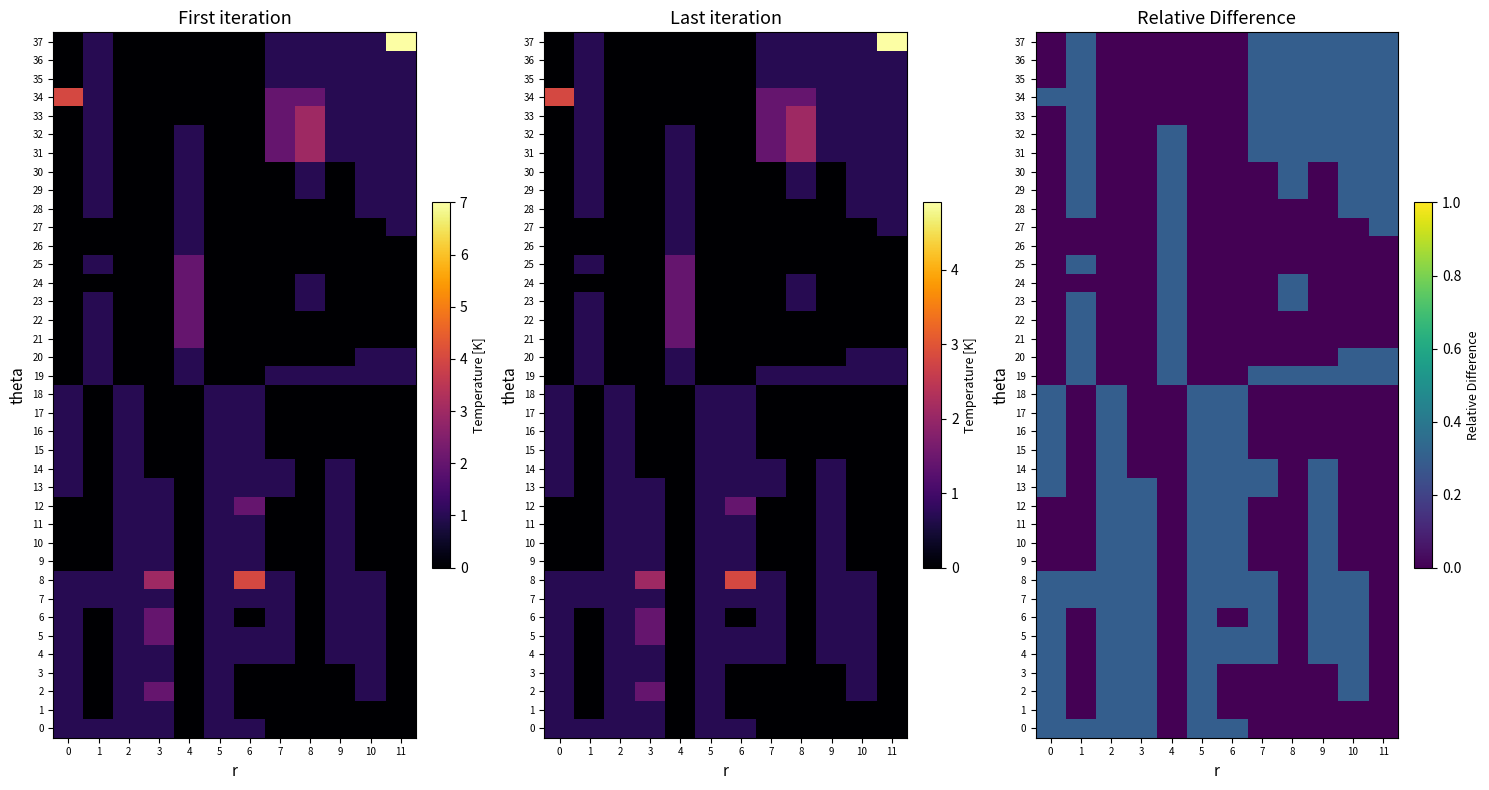

True or false: 4 has a value of 0.3 at 10.

True